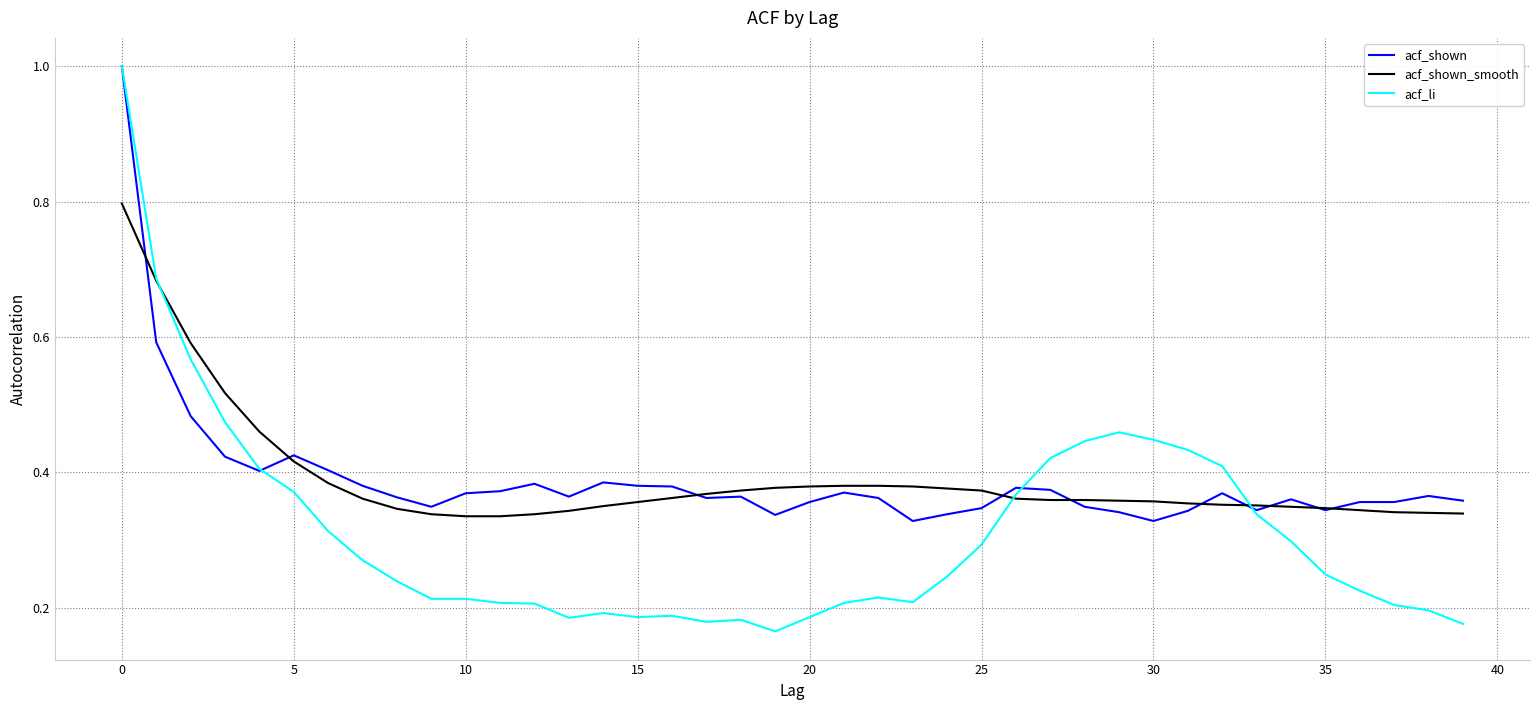

What is the maximum value shown in the chart?

1.0